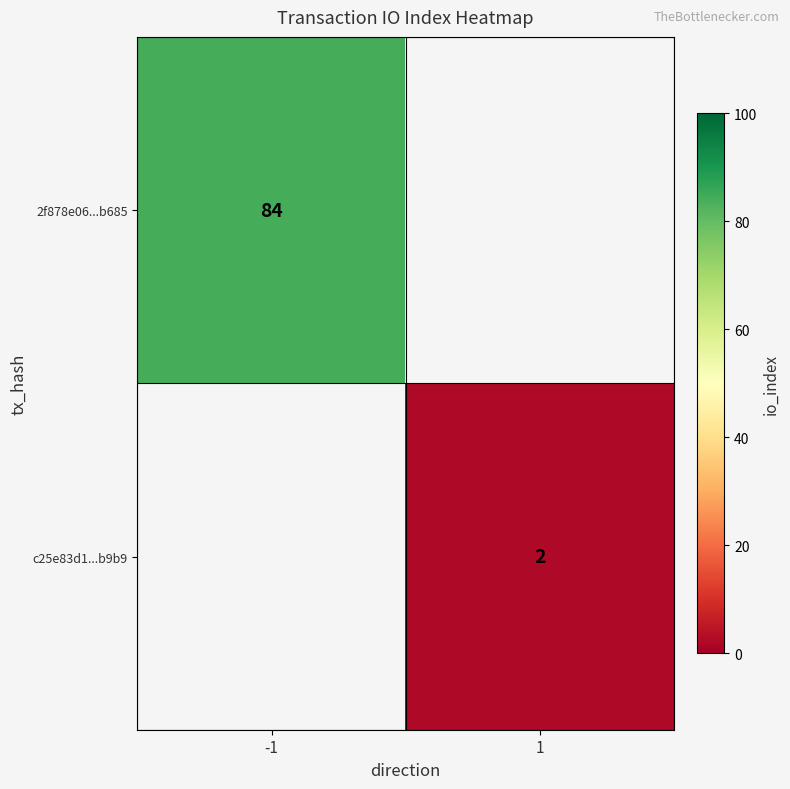

True or false: c25e83d1...b9b9 has a value of 1.3 at 1.

False